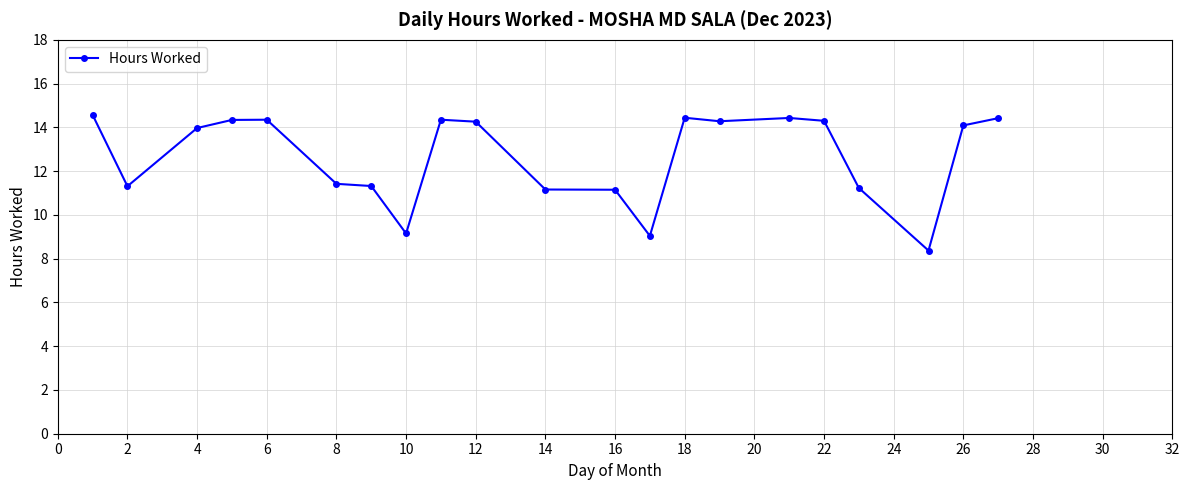

What is the difference between the maximum and second lowest values?

5.5